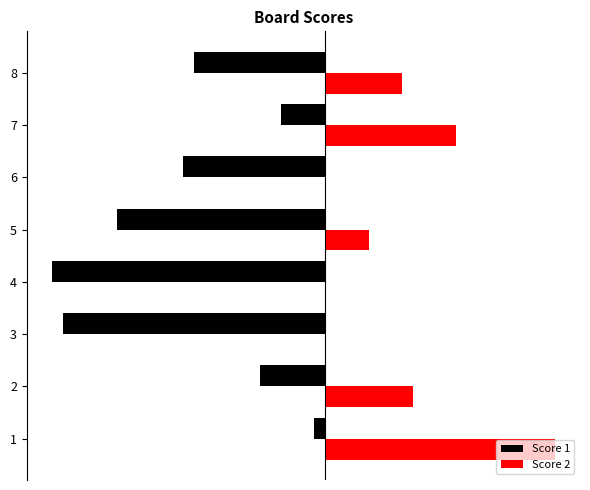

What are all the series names shown in the legend?

Score 1, Score 2